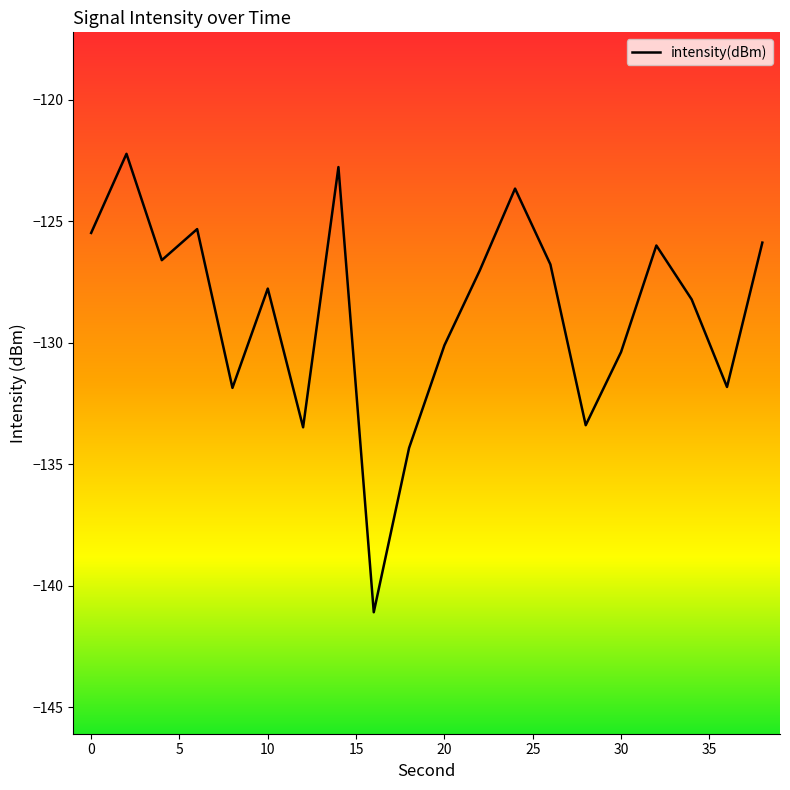

What is the minimum value shown in the chart?

-141.1